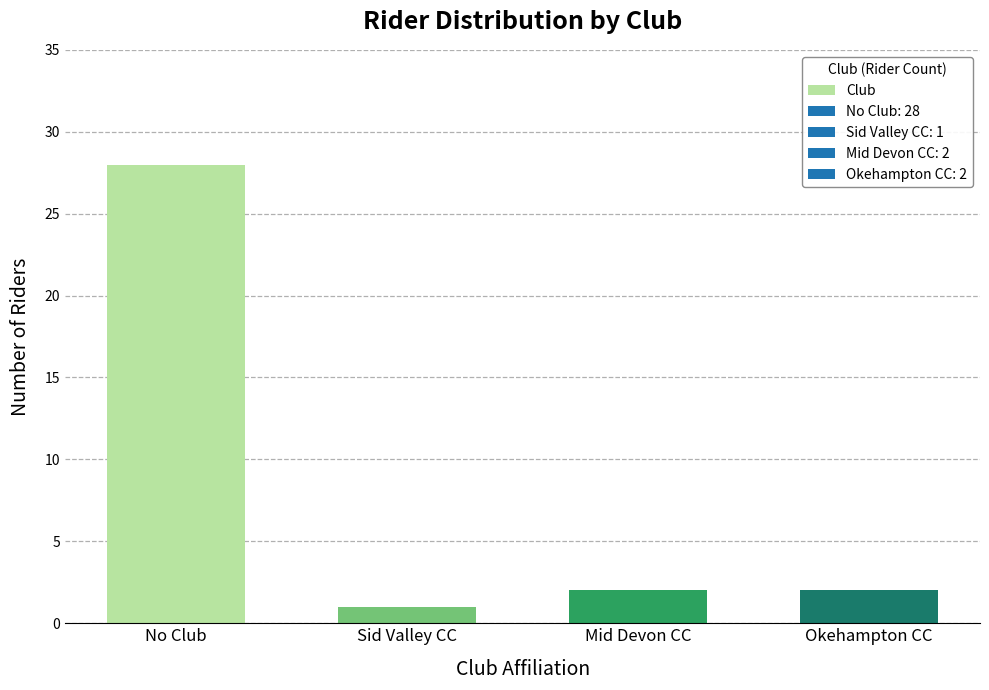

What is the smallest value displayed?

1